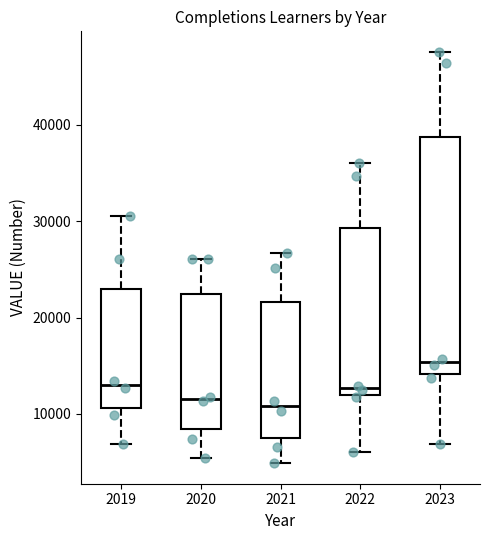

Reading left to right, read every box against the y-axis: the position of its median line, the range the box covers, and the ends of its whiskers. The values are not printed on the chart, so give them approximately, as read against the axis.

2019: median 13000, box 11000 to 23000, whiskers 7000 to 31000
2020: median 12000, box 8000 to 22000, whiskers 5000 to 26000
2021: median 11000, box 7000 to 22000, whiskers 5000 to 27000
2022: median 13000, box 12000 to 29000, whiskers 6000 to 36000
2023: median 15000, box 14000 to 39000, whiskers 7000 to 48000